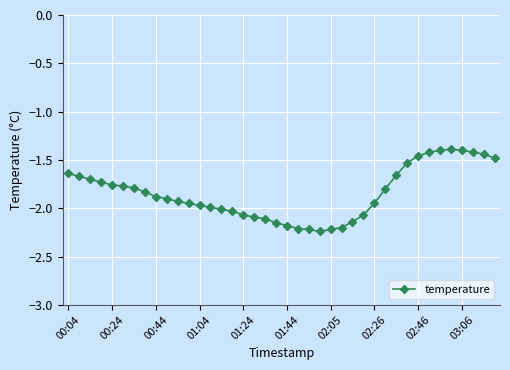

What is the sum of all values?

-73.8